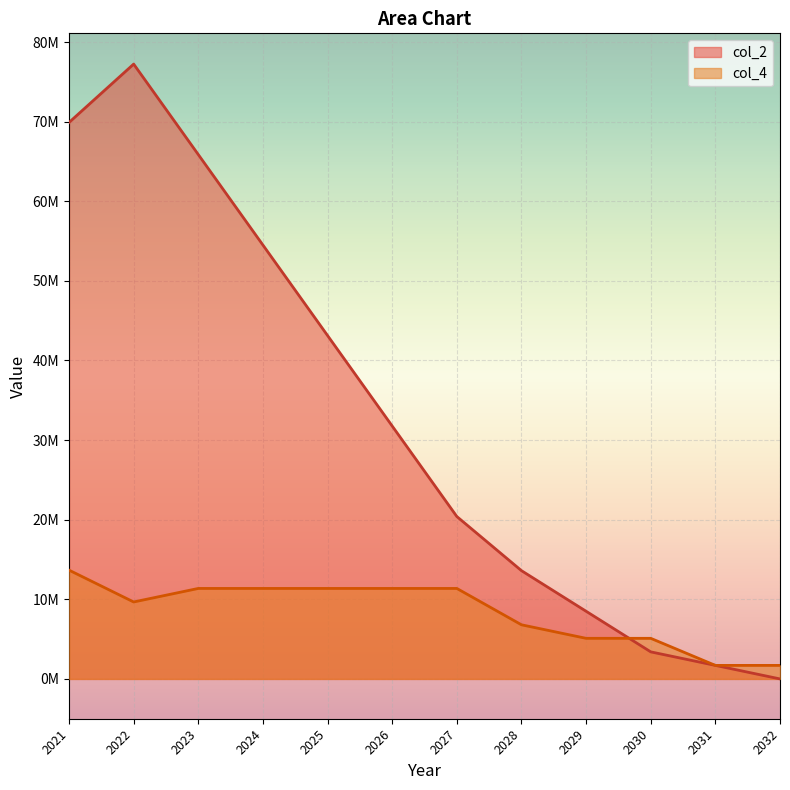

How many data points in col_2 are less than 31766666?

6